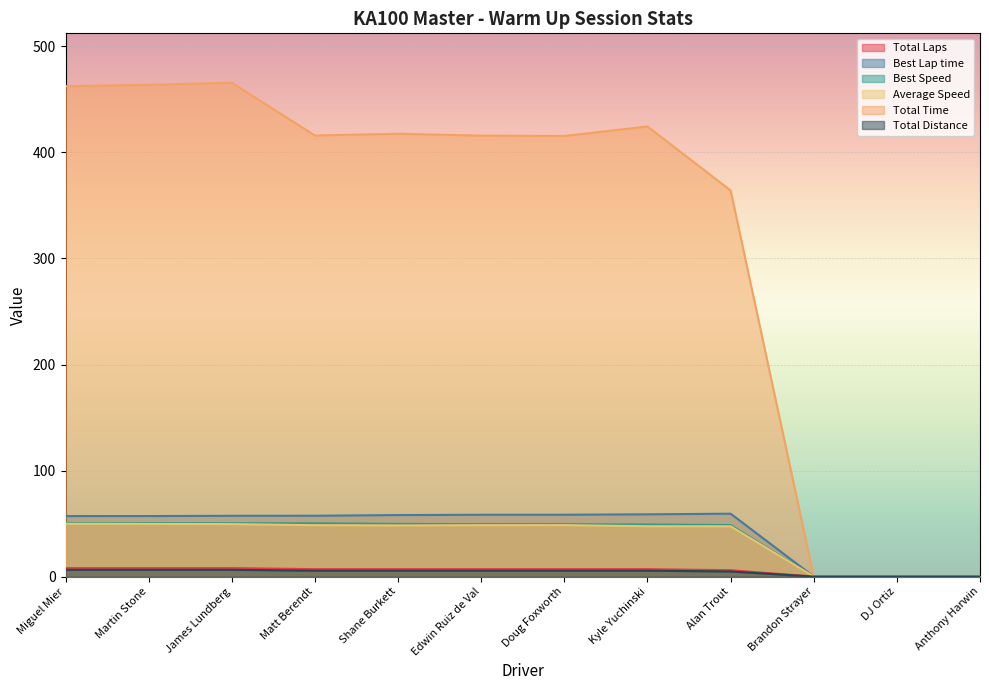

How many data points in Average Speed are less than 48?

5